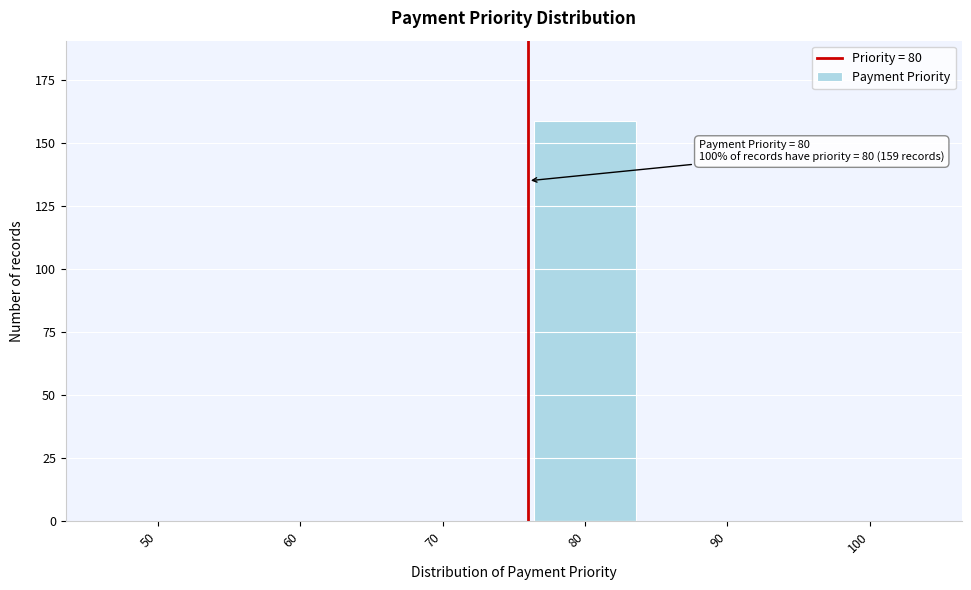

Reading left to right, what are all the values shown in this chart?

50=0	60=0	70=0	80=159	90=0	100=0